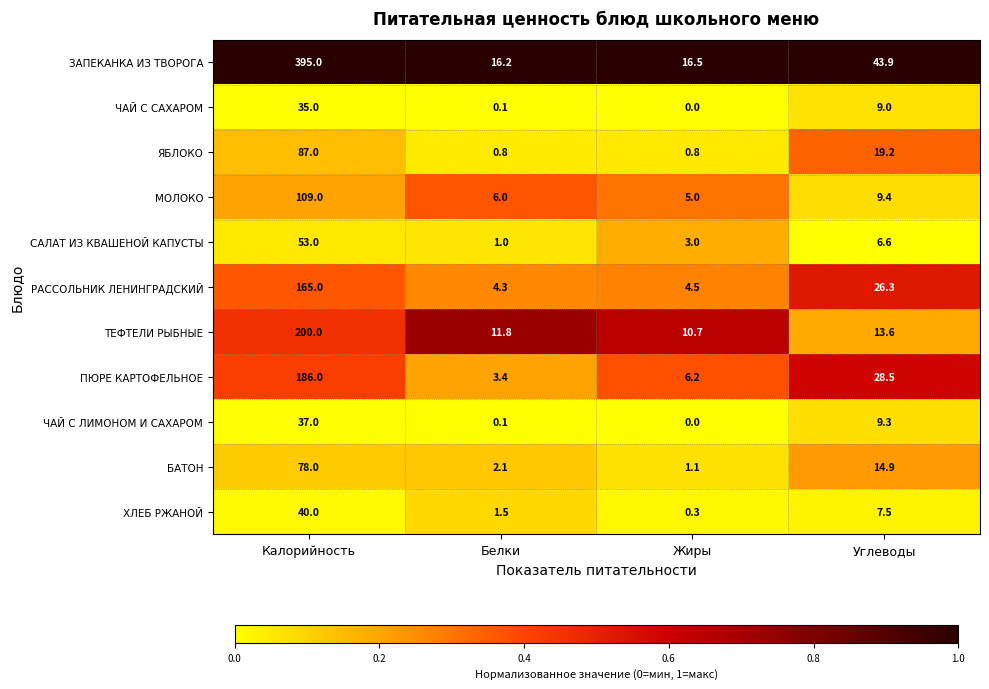

True or false: ТЕФТЕЛИ РЫБНЫЕ has a value of 200.0 at Калорийность.

True